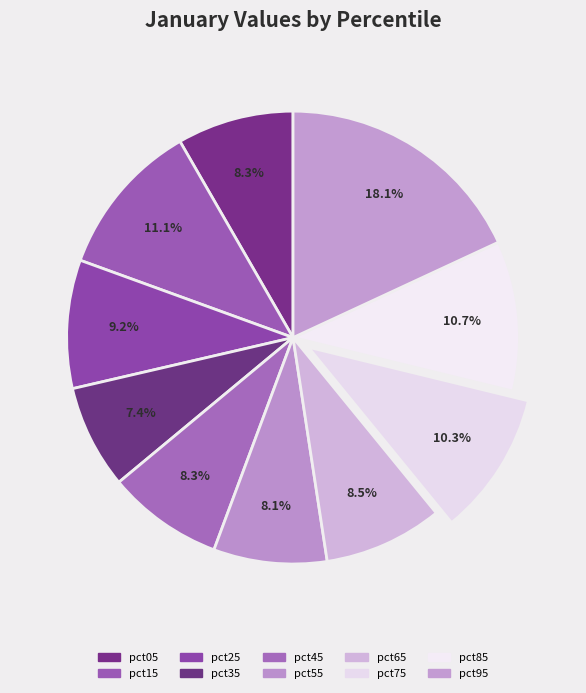

Rank the categories by value from lowest to highest.

pct35, pct55, pct45, pct05, pct65, pct25, pct75, pct85, pct15, pct95